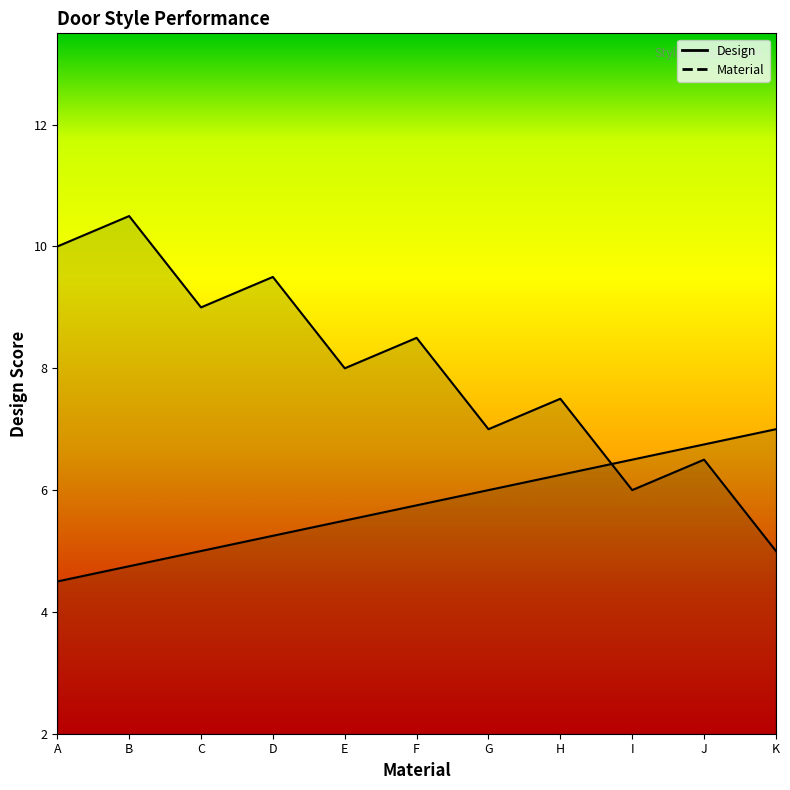

How many lines are shown in the chart?

2